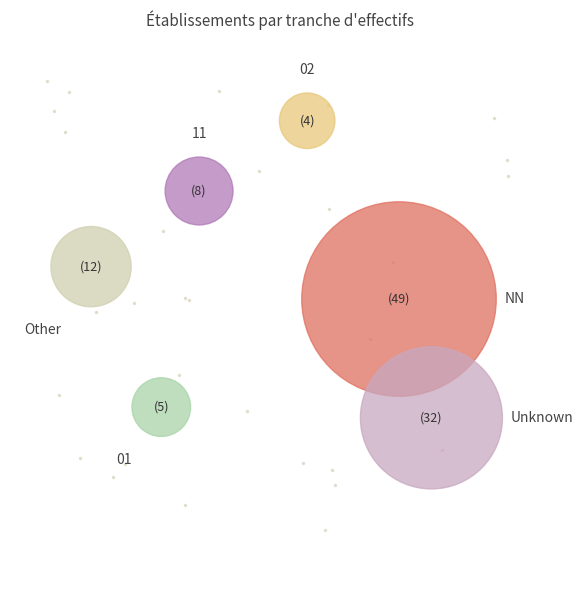

Does 22 represent more than half of the total?

No